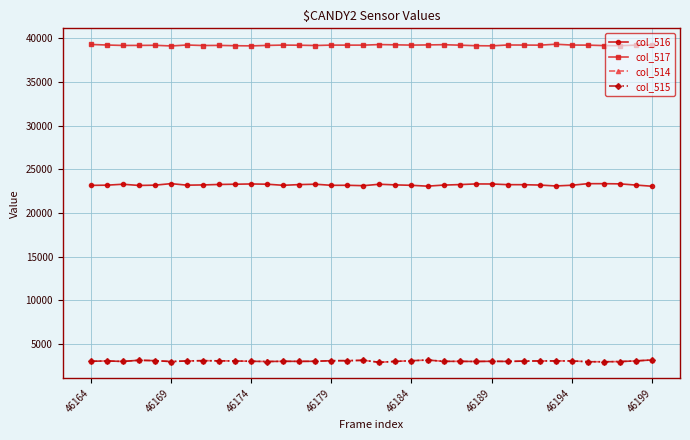

What is the highest value of the col_516 series?

23379